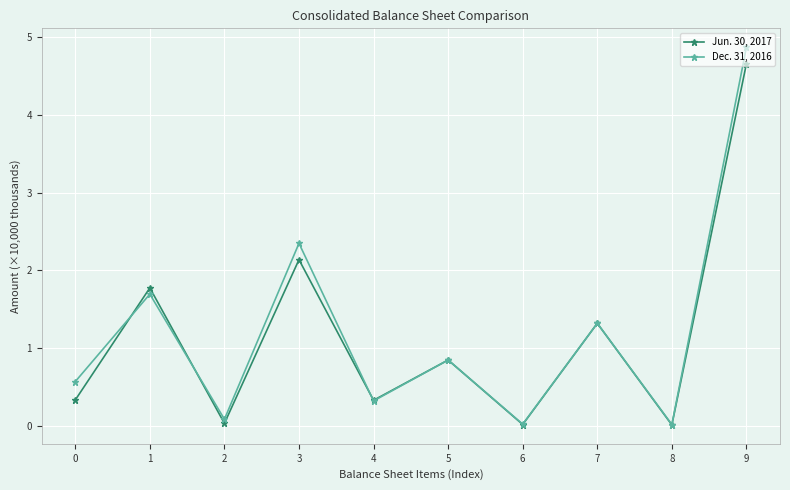

Which label corresponds to the largest value in the chart?

9